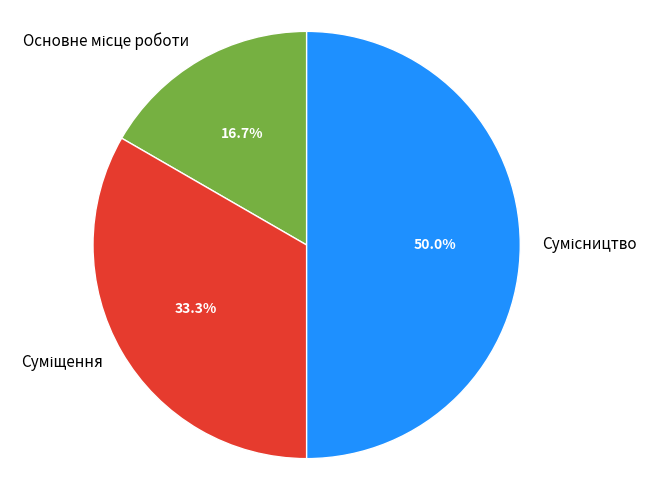

What percentage is the Сумісництво slice, to the nearest percent?

50%